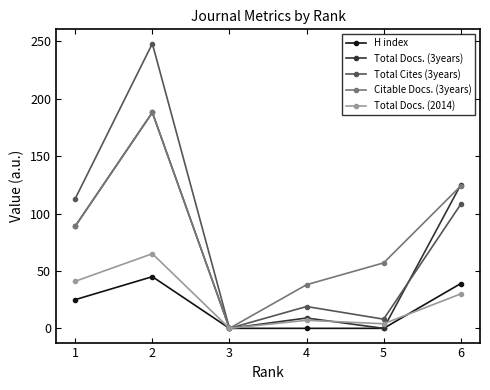

True or false: Total Docs. (3years) has more than 0 points higher than both neighbors.

True